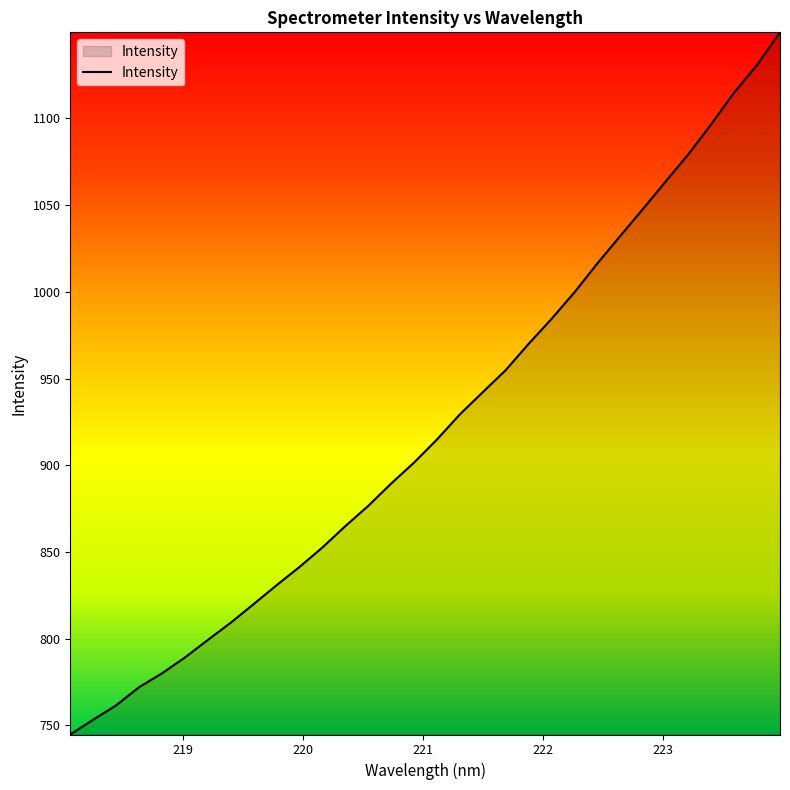

Reading left to right, what are all the values shown in this chart?

744.8	753.3	761.6	772.1	780.0	789.2	799.3	809.2	819.9	830.8	841.3	852.6	864.9	876.5	889.4	901.5	914.8	929.3	942.1	954.7	969.9	984.2	999.5	1016.1	1032.0	1047.6	1063.6	1079.4	1096.8	1115.0	1130.9	1149.6